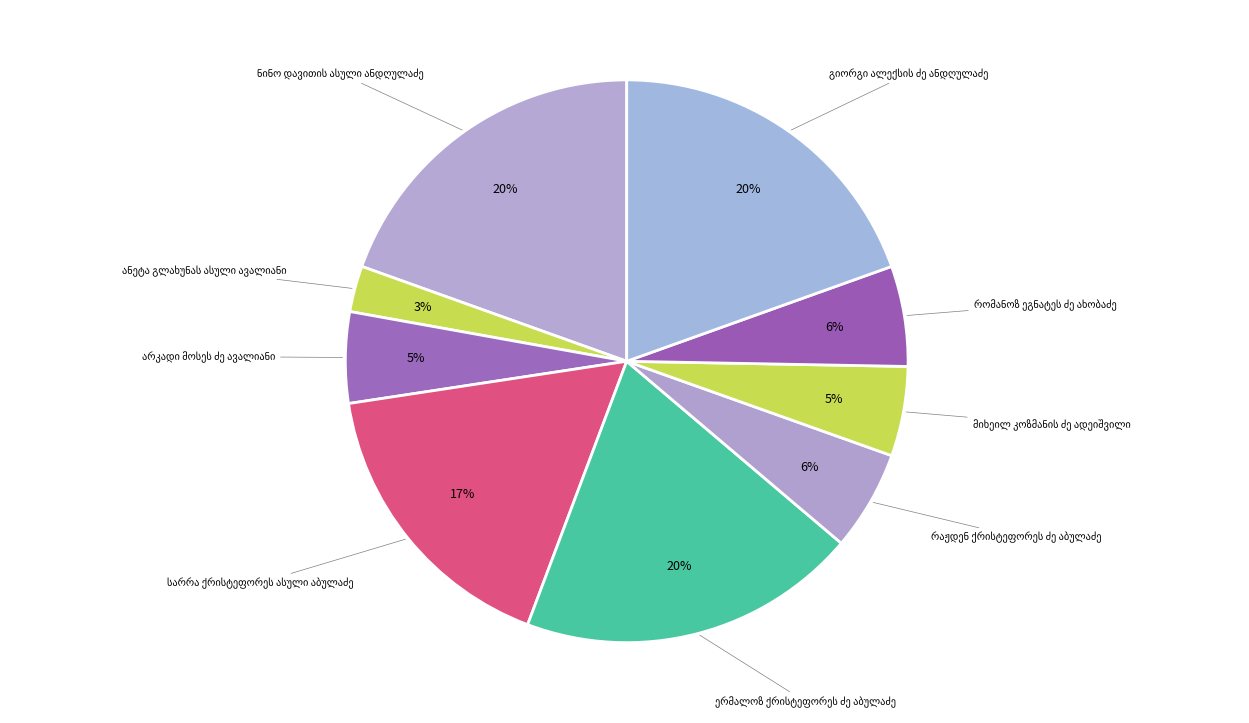

How many slices are in this pie chart?

9